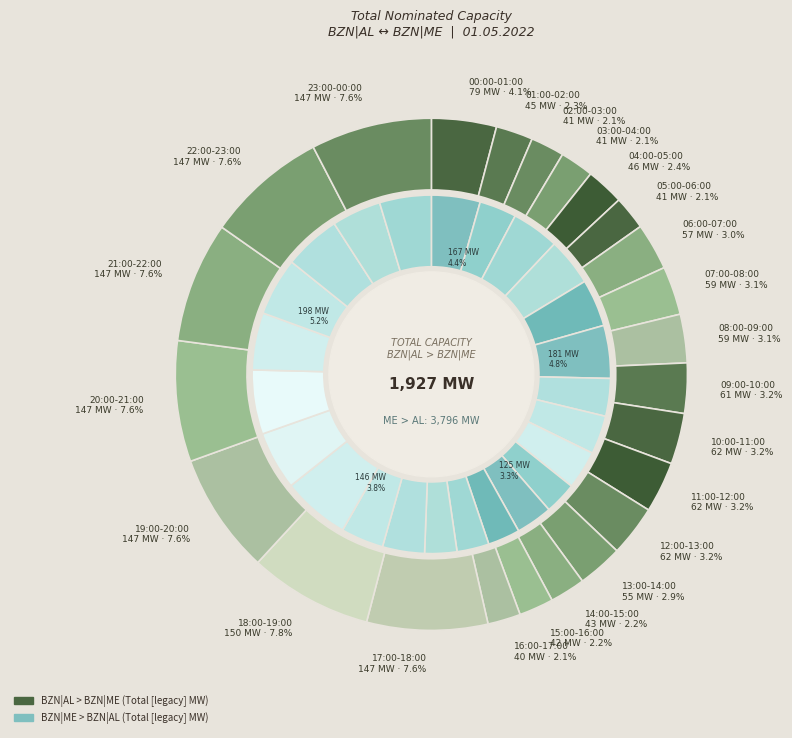

Combined, what portion of the pie is 19:00-20:00 and 10:00-11:00?

10.8%